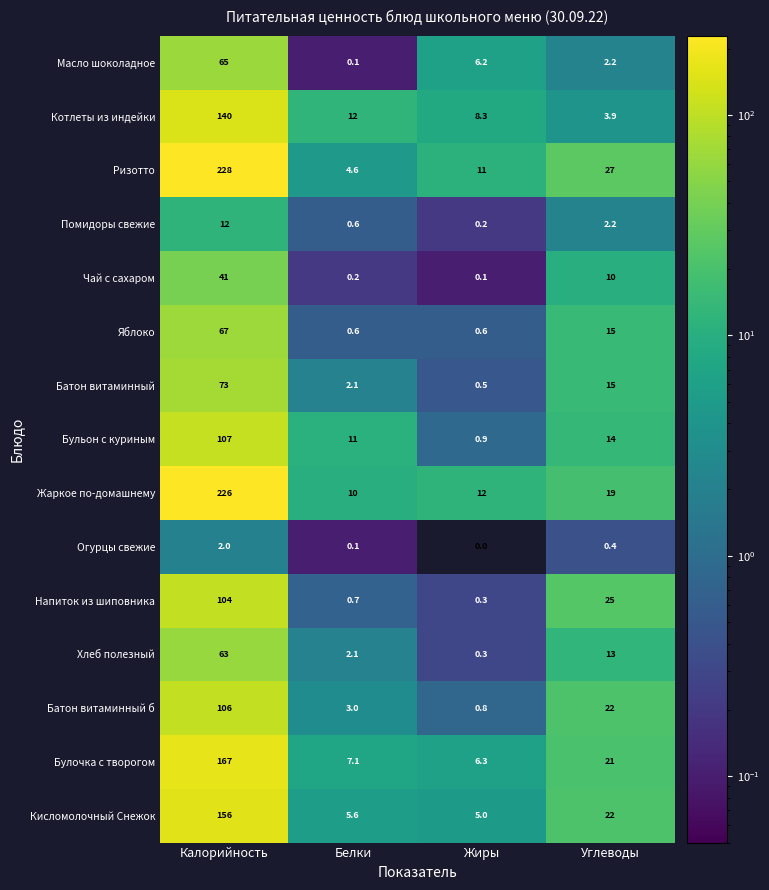

True or false: Напиток из шиповника has a value of 54.9 at Калорийность.

False